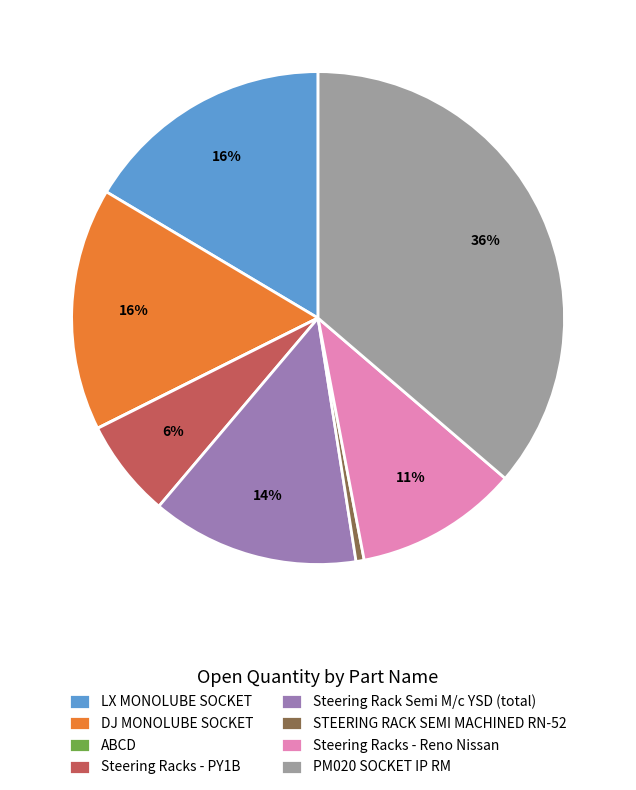

Between Steering Rack Semi M/c YSD (total) and LX MONOLUBE SOCKET, which is larger?

LX MONOLUBE SOCKET